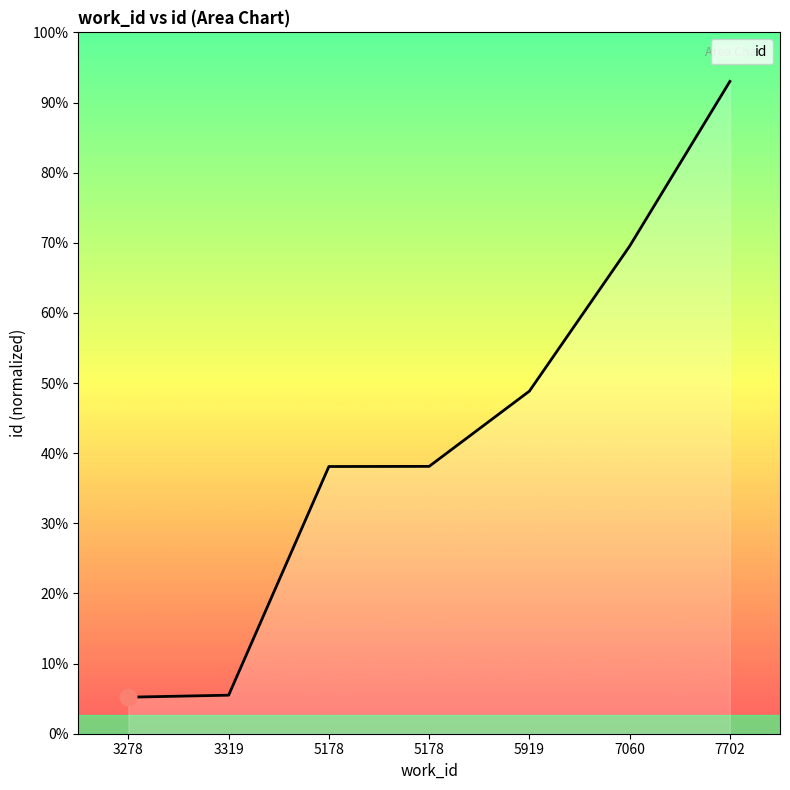

What is the difference between the values at 5178 and 5178?

3